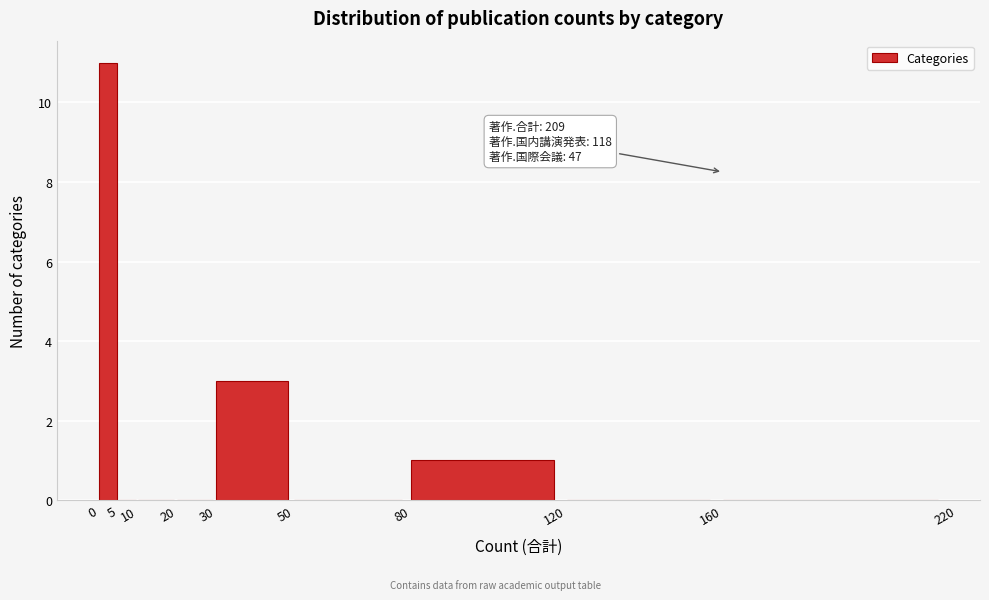

Which range on the x-axis has the tallest bar?

0 to 5